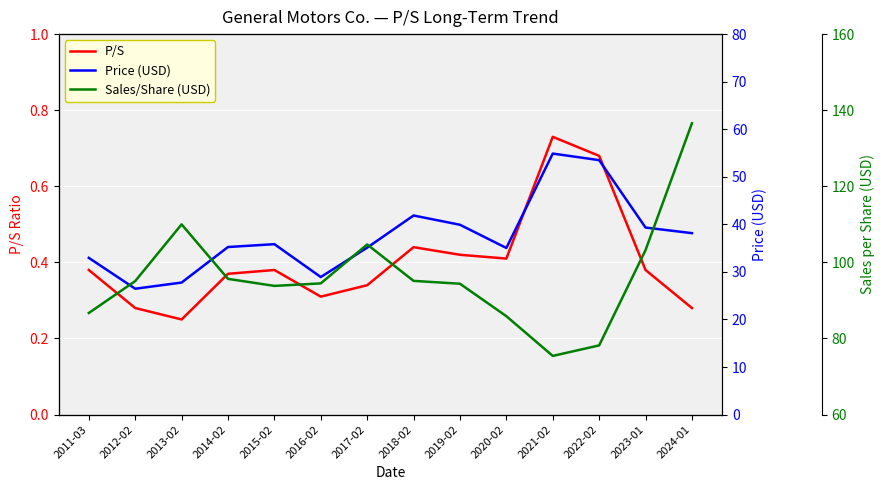

What is the total value across all series at 2012-02?

121.8